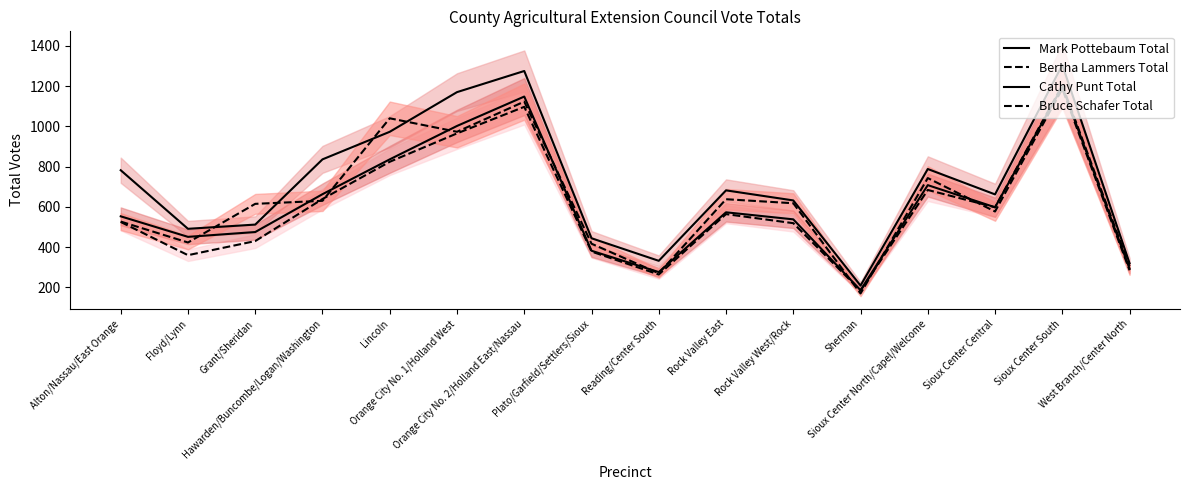

What are all the series names shown in the legend?

Mark Pottebaum Total, Bertha Lammers Total, Cathy Punt Total, Bruce Schafer Total